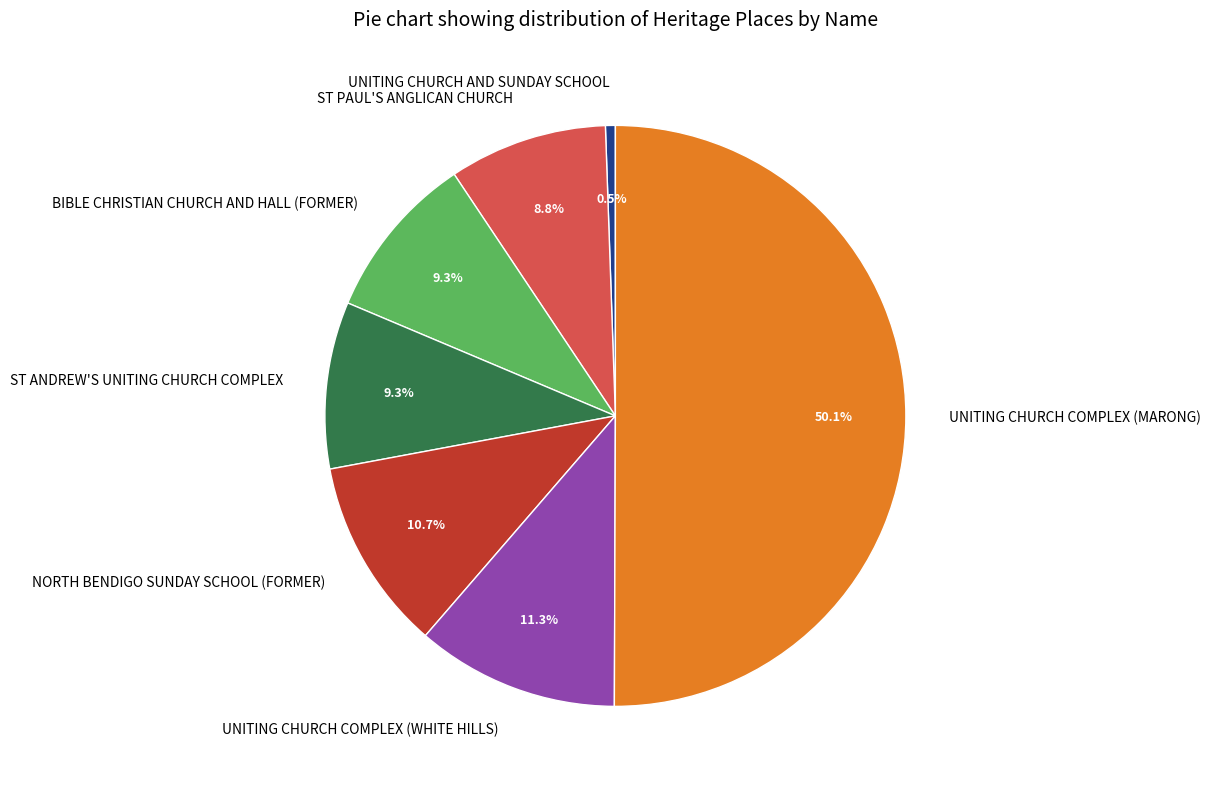

To the nearest percent, what is the average slice percentage?

14%